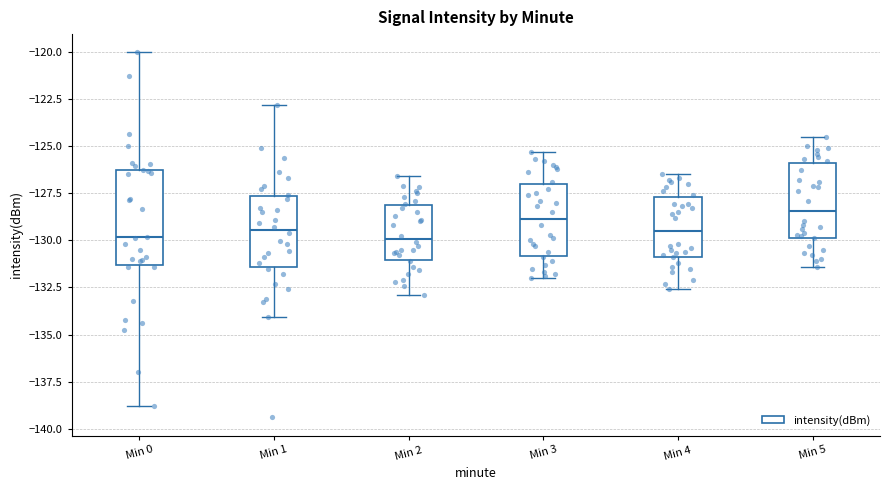

Reading left to right, transcribe this box plot: for each box, give where its median line is, the range the box spans, and where its two whiskers end, as read against the y-axis. The values are not printed on the chart, so give them approximately, as read against the axis.

Min 0: median -130.0, box -131.5 to -126.5, whiskers -139.0 to -120.0
Min 1: median -129.5, box -131.5 to -127.5, whiskers -134.0 to -123.0
Min 2: median -130.0, box -131.0 to -128.0, whiskers -133.0 to -126.5
Min 3: median -129.0, box -131.0 to -127.0, whiskers -132.0 to -125.5
Min 4: median -129.5, box -131.0 to -127.5, whiskers -132.5 to -126.5
Min 5: median -128.5, box -130.0 to -126.0, whiskers -131.5 to -124.5